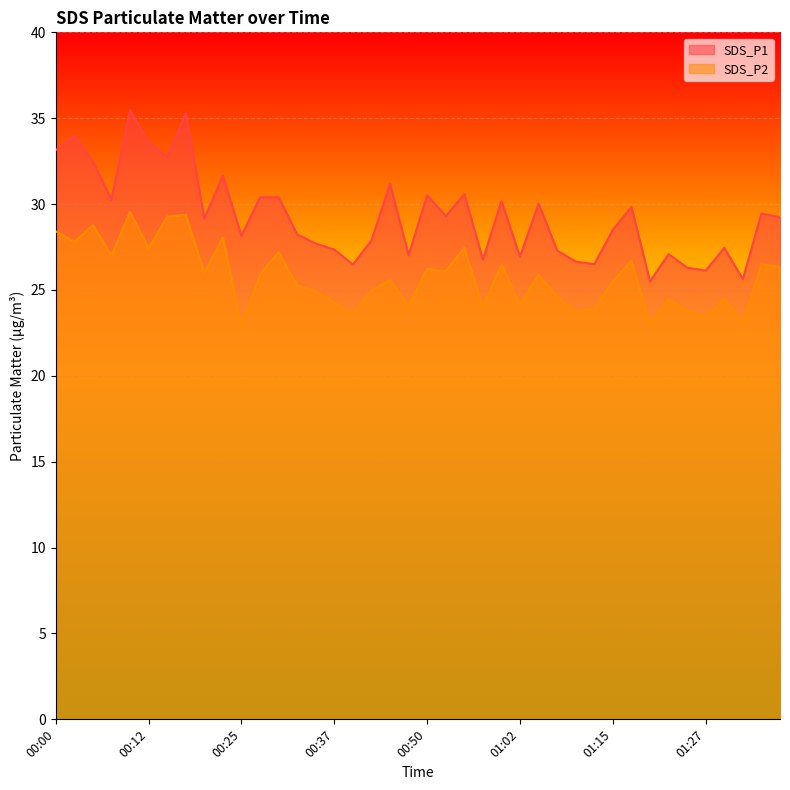

Which has a higher value, 00:00 or 01:05?

00:00